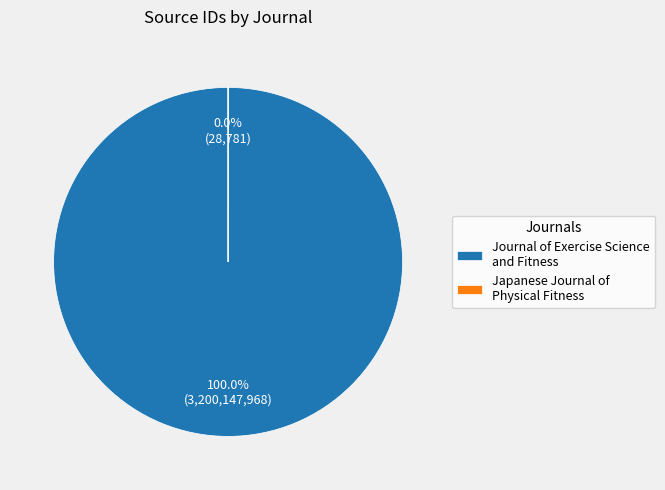

Is Japanese Journal of Physical Fitness the majority of the pie?

No